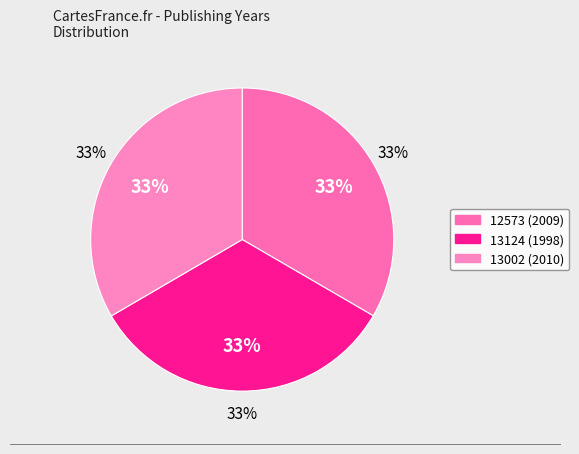

Does any single category account for the majority?

No